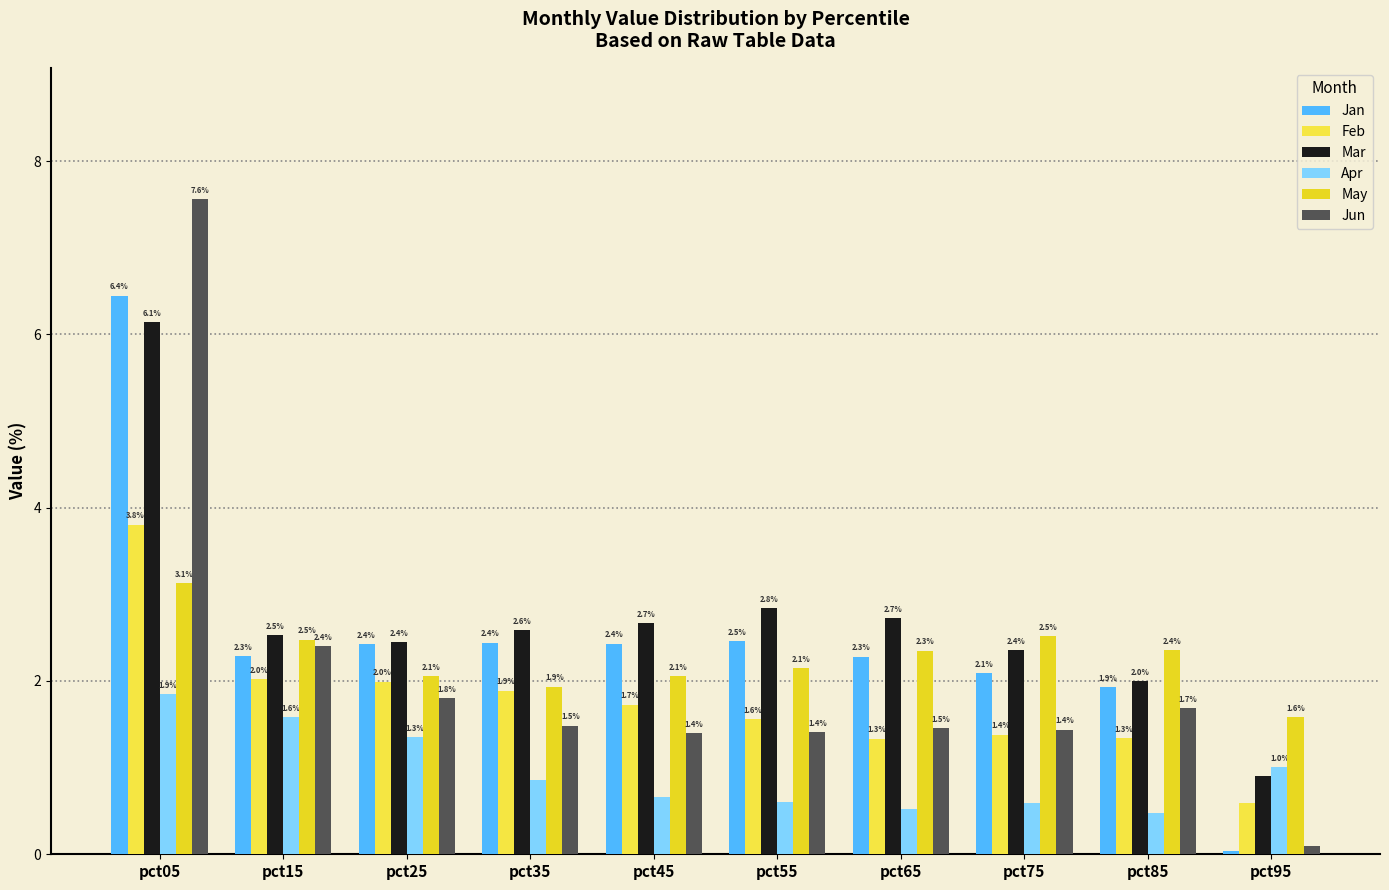

How many bars are there in each group?

6